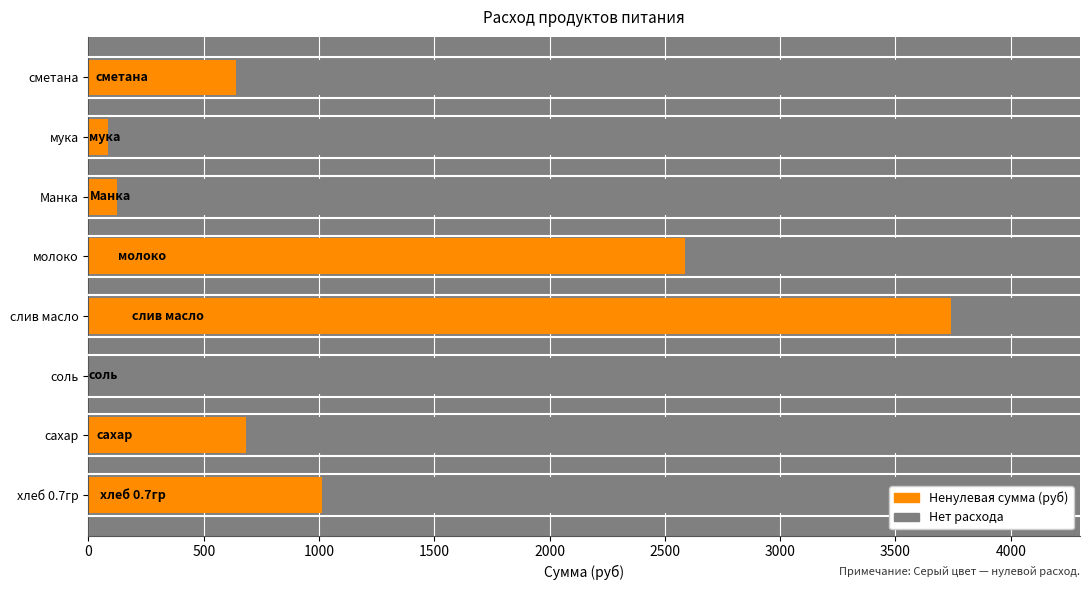

What is the value of the 4th bar from the left?

3739.3